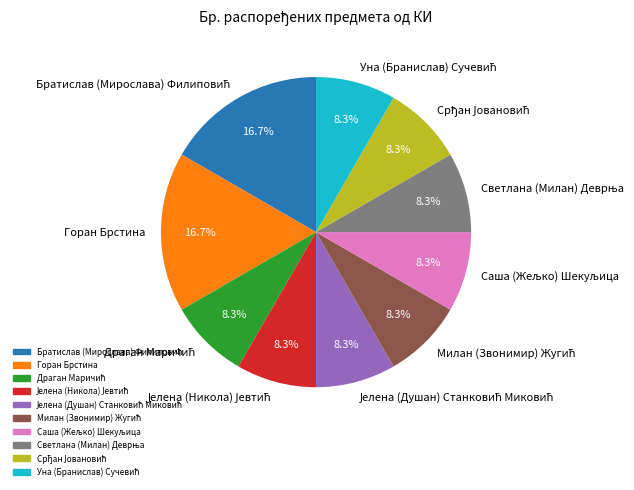

Is there any slice that represents more than half of the pie?

No